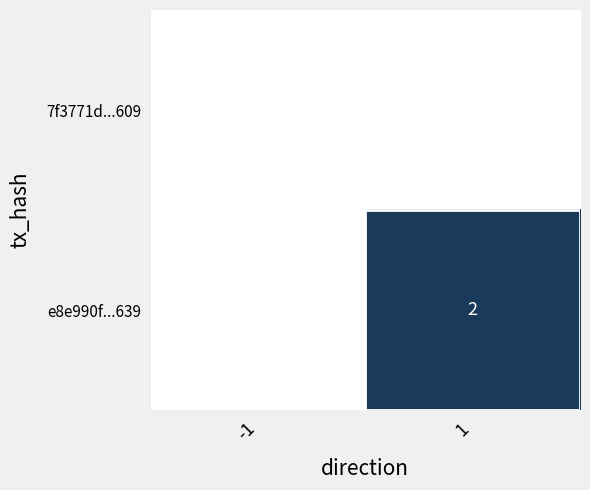

Which label corresponds to the largest value in the chart?

1